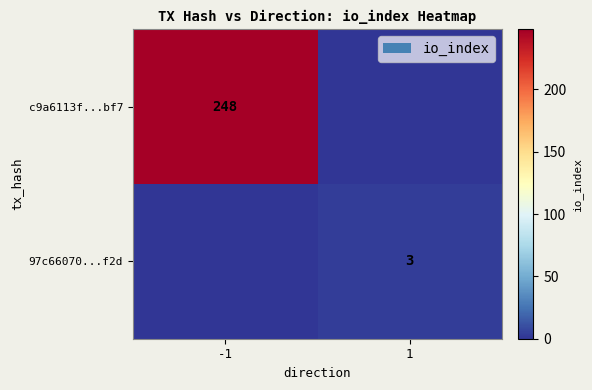

At which category is the sum across all series the highest?

-1